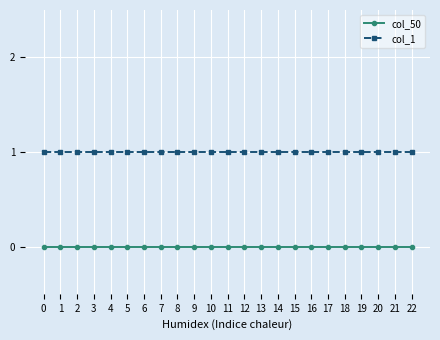

What is the value of the col_1 point at the 3rd from the left?

1